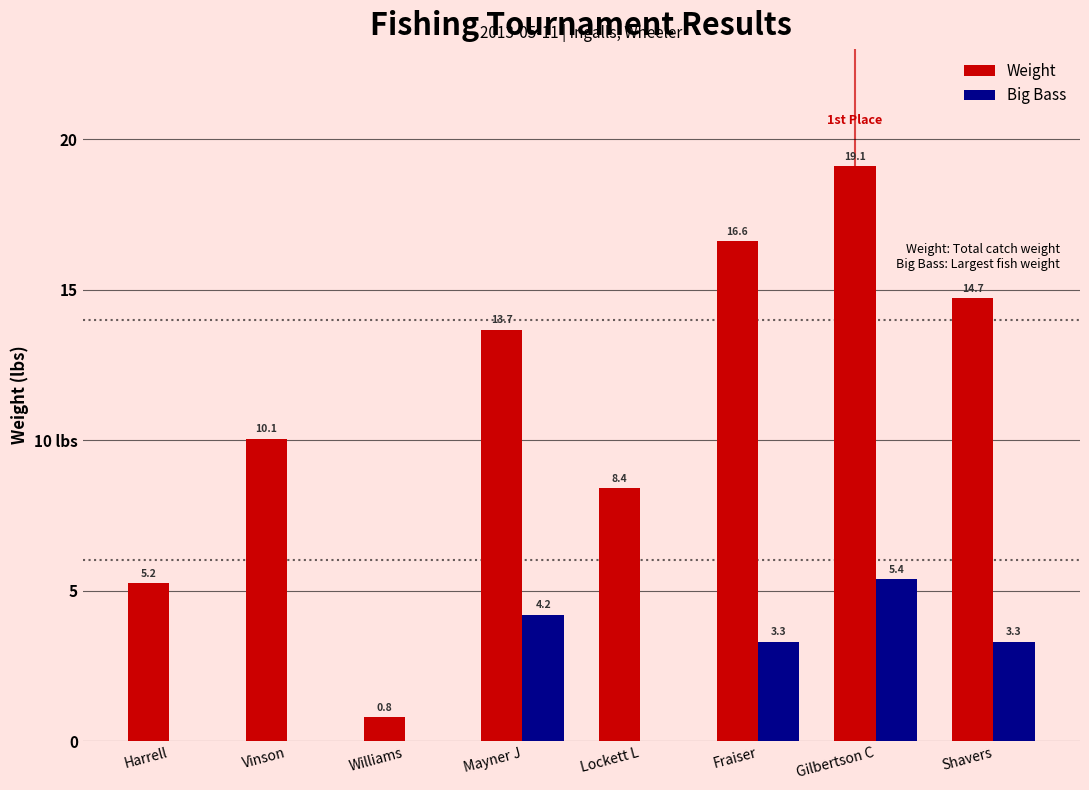

Are the bars grouped side by side (vs. stacked)?

Yes